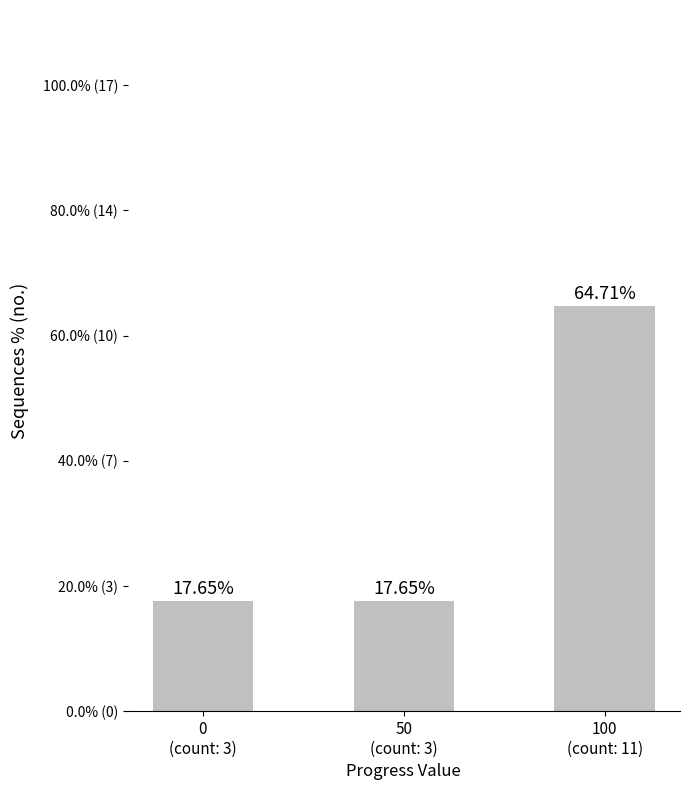

Are the bars horizontal?

No